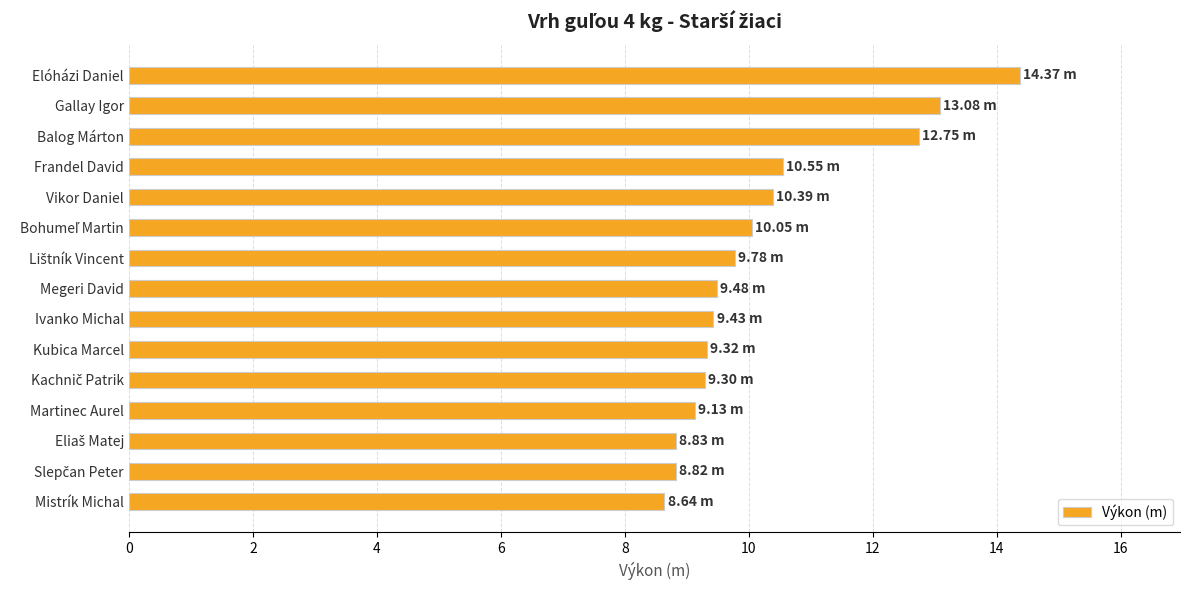

What is the change in value from Elóházi Daniel to Martinec Aurel?

-5.2